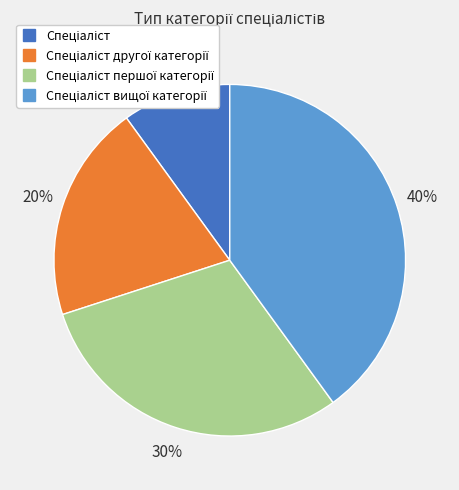

Is there a majority slice in this chart?

No